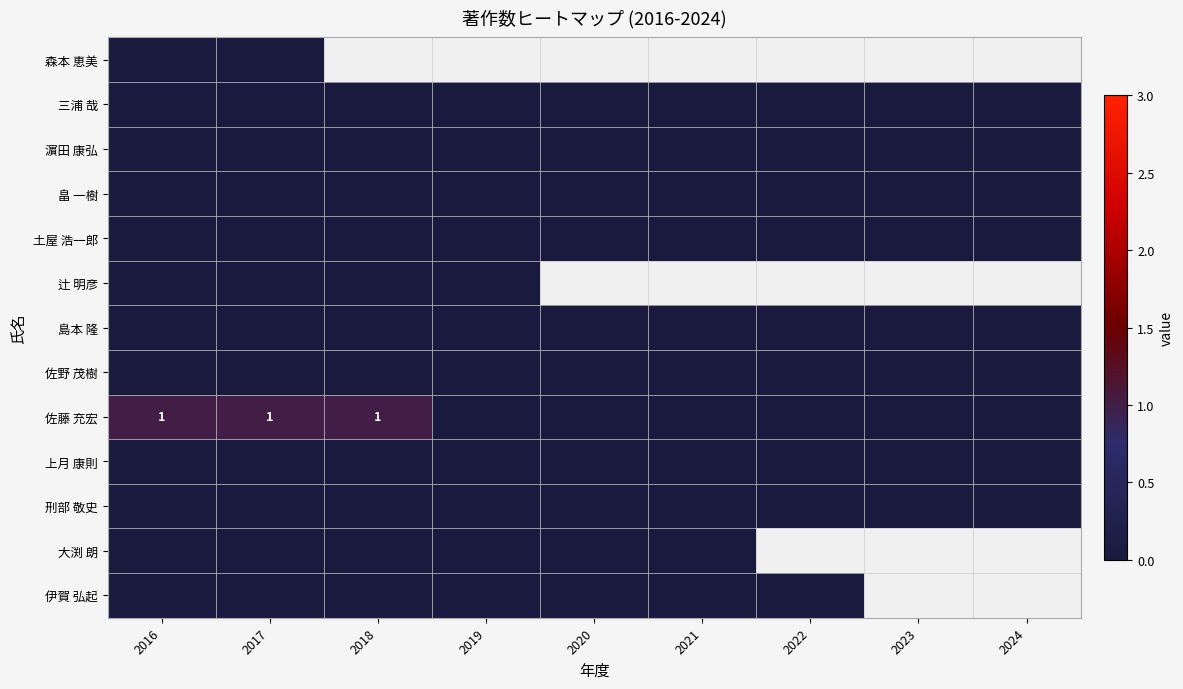

Is it true that 上月 康則 equals 0.0 at 2016?

True